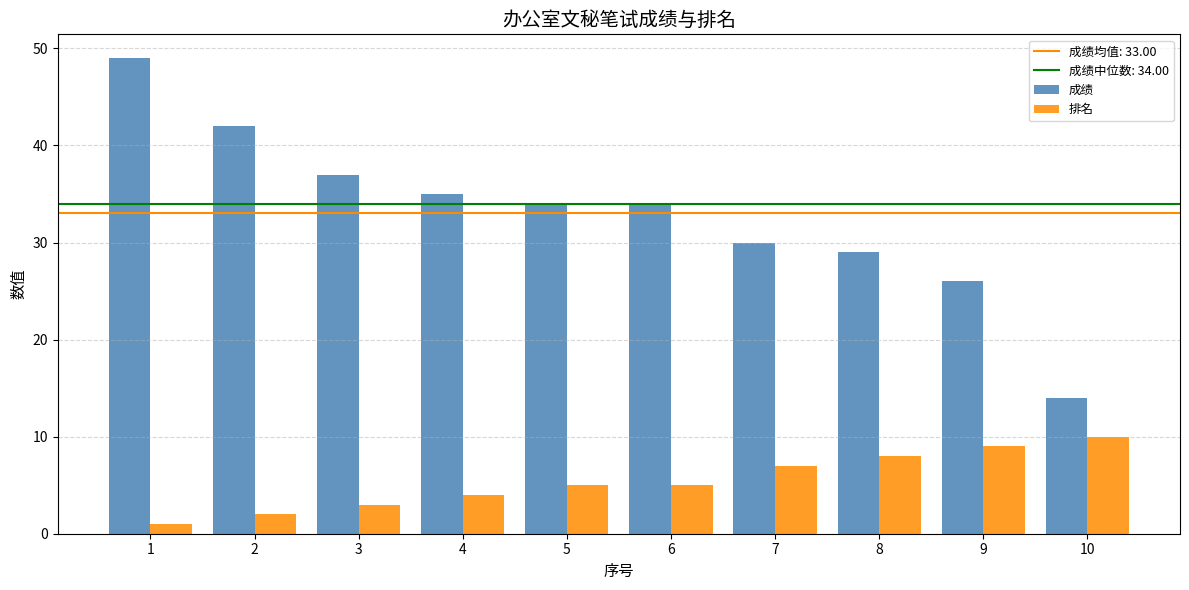

Which category has the lowest value in the 排名 series?

1